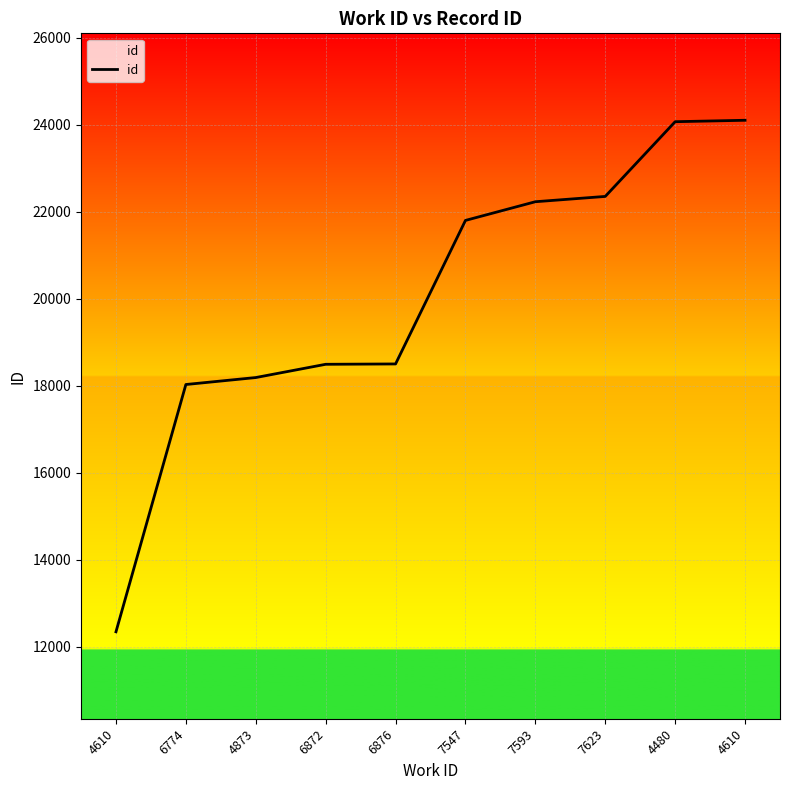

What is the minimum value shown in the chart?

12339